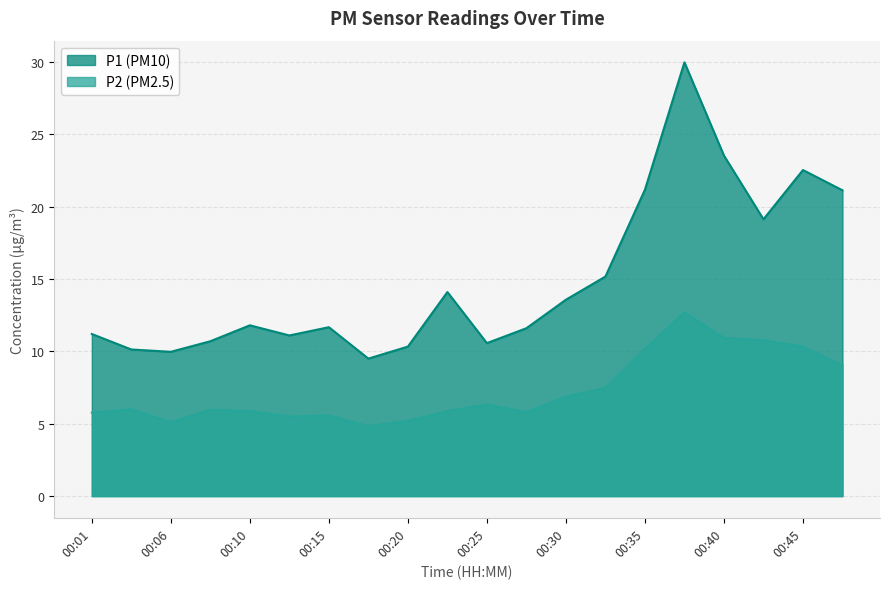

Where is the first local maximum for P2?

00:03